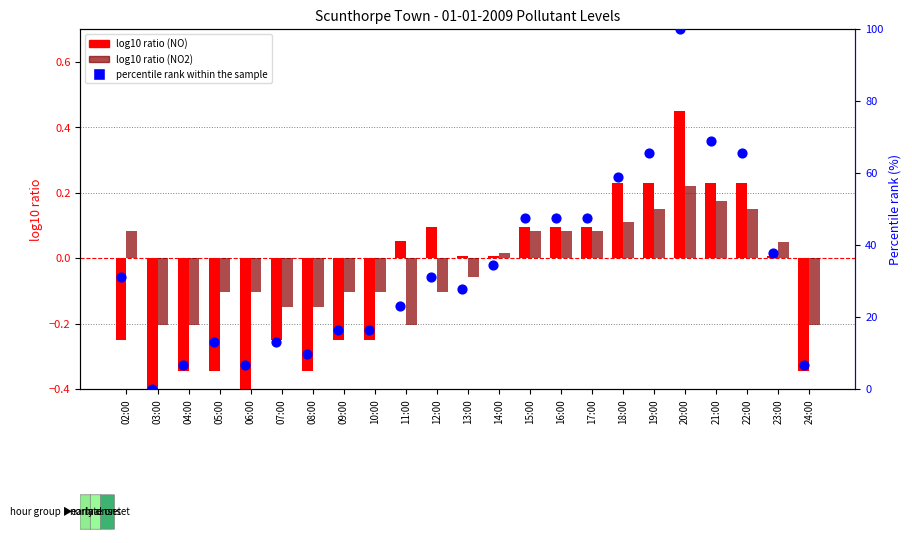

Which series contains the highest Y value?

percentile rank within the sample